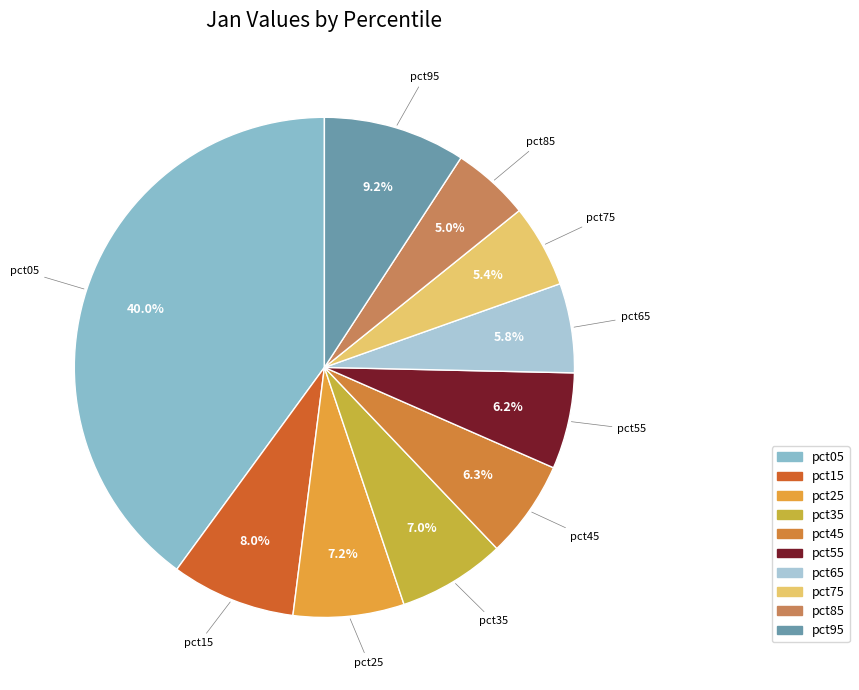

How many slices are in this pie chart?

10